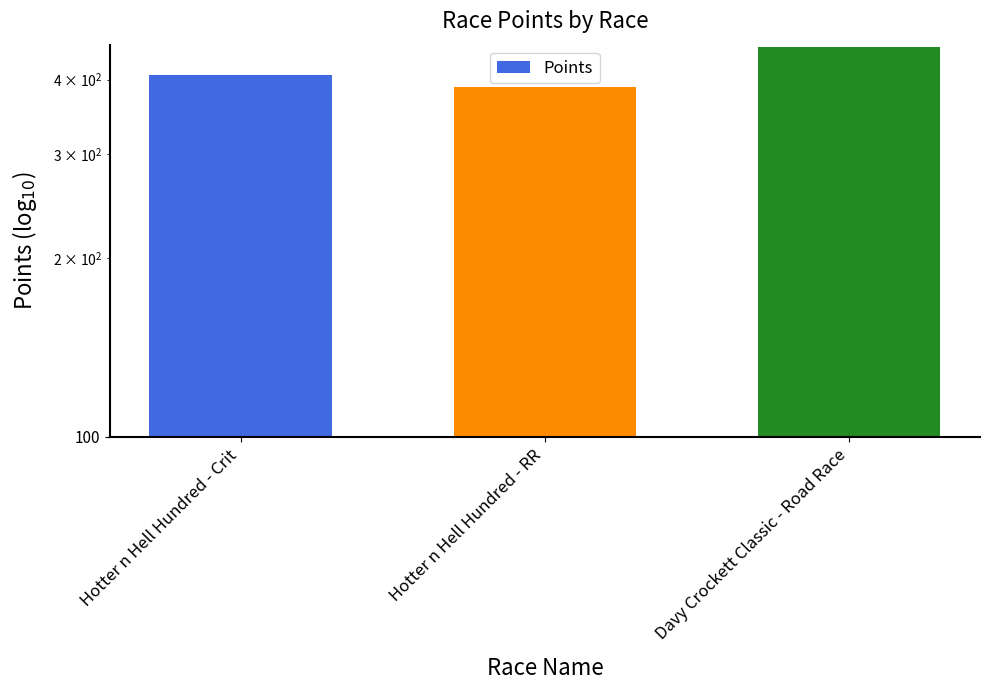

The value at Hotter n Hell Hundred - Crit is 407.2. True or false?

True